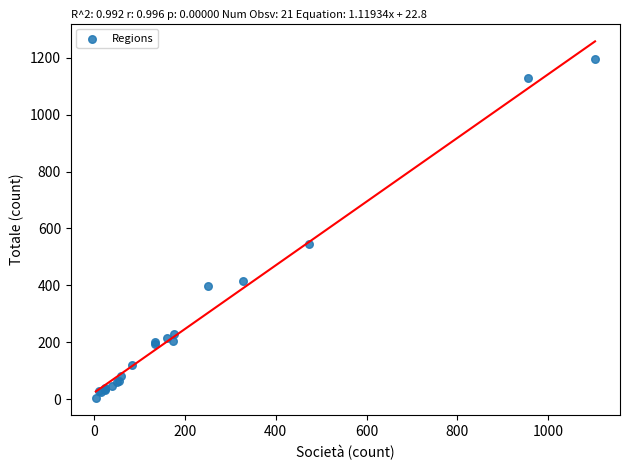

What Y value in the scatter plot is closest to 601?

546